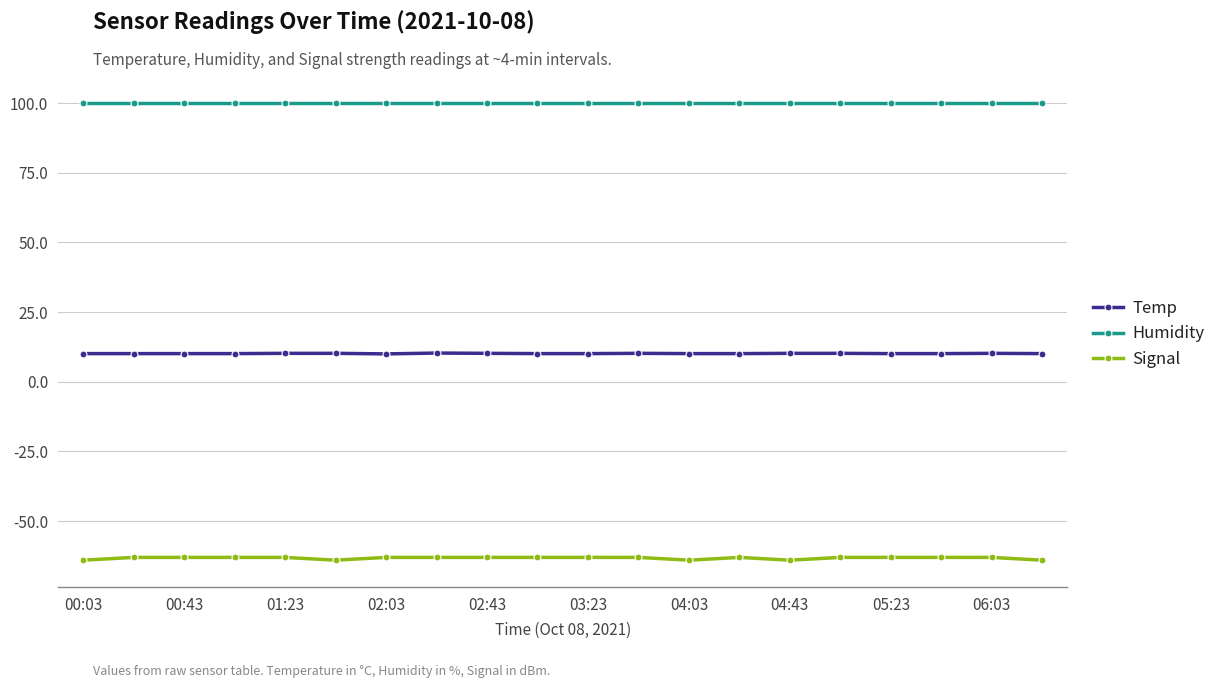

List the series in order of their peak value, highest first.

Humidity, Temp, Signal